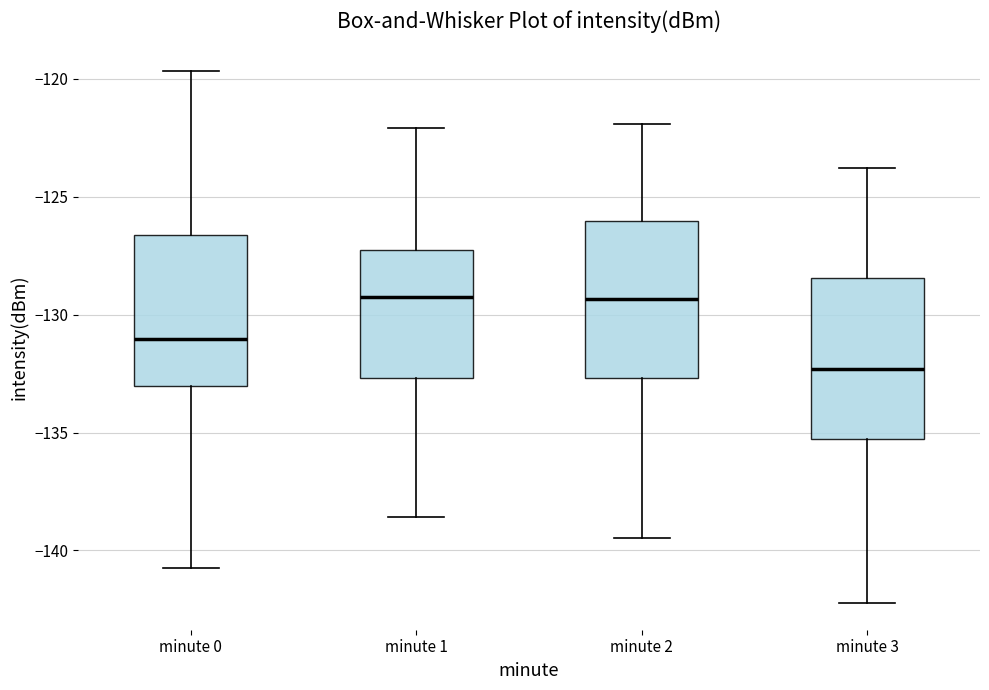

Reading left to right, transcribe this box plot: for each box, give where its median line is, the range the box spans, and where its two whiskers end, as read against the y-axis. The values are not printed on the chart, so give them approximately, as read against the axis.

minute 0: median -131.0, box -133.0 to -126.5, whiskers -141.0 to -119.5
minute 1: median -129.0, box -132.5 to -127.5, whiskers -138.5 to -122.0
minute 2: median -129.5, box -132.5 to -126.0, whiskers -139.5 to -122.0
minute 3: median -132.5, box -135.5 to -128.5, whiskers -142.0 to -124.0